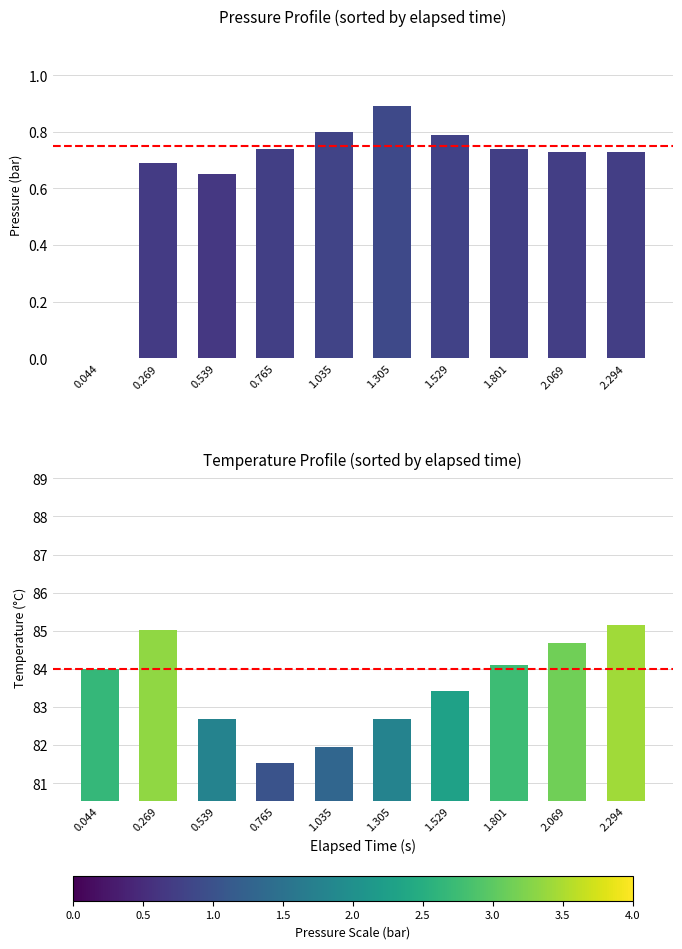

What is the difference between the water_temperature_in values at 1.529 and 2.294?

1.7